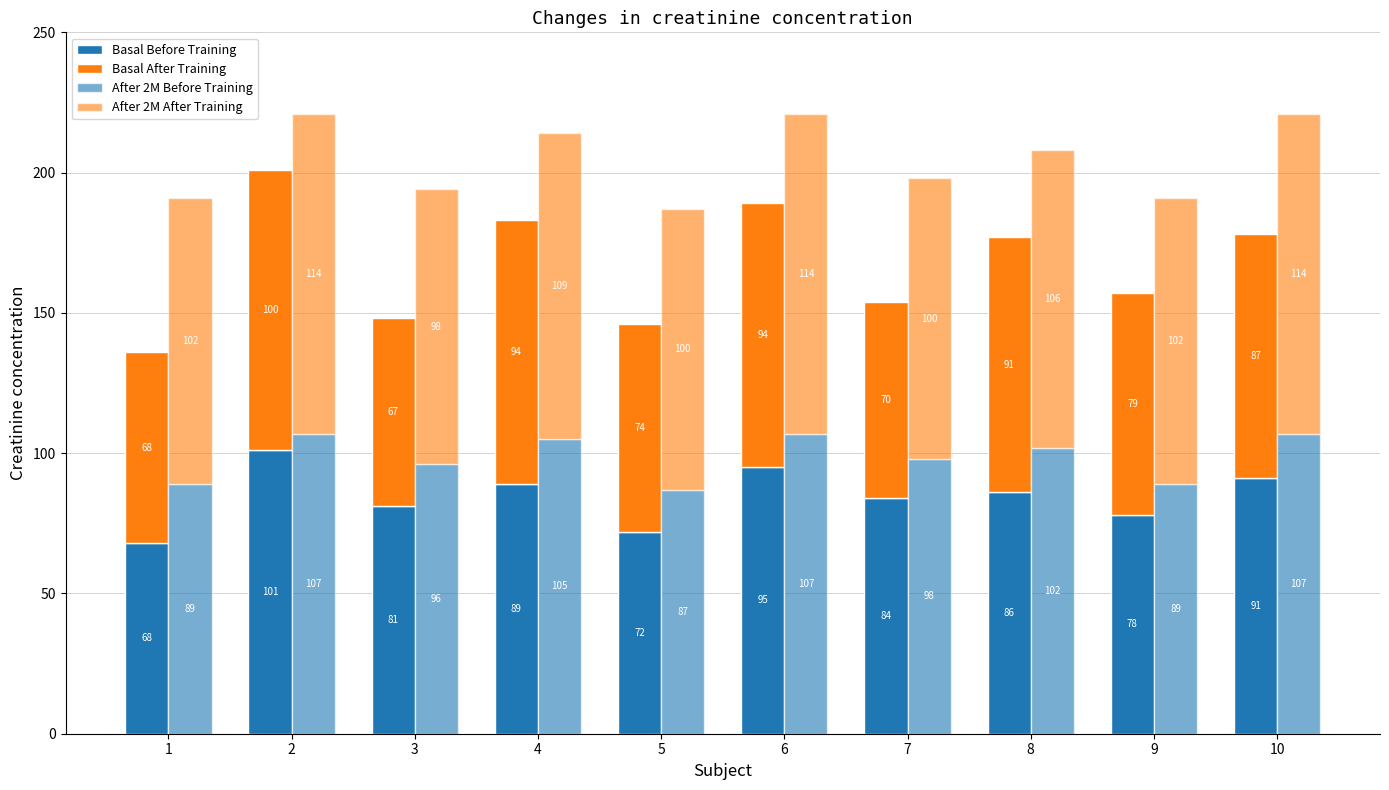

Which series has the largest total across all categories?

After 2M After Training